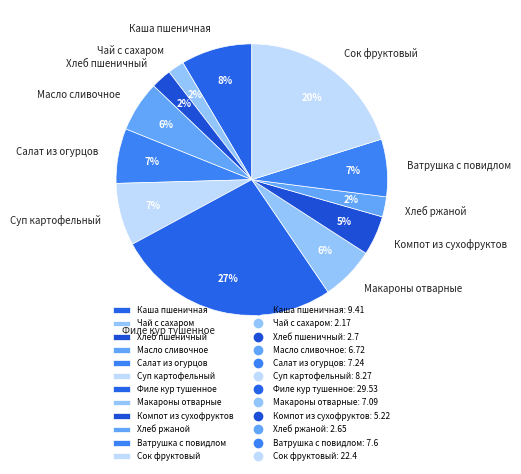

True or false: Ватрушка с повидлом accounts for 7% of the total.

True